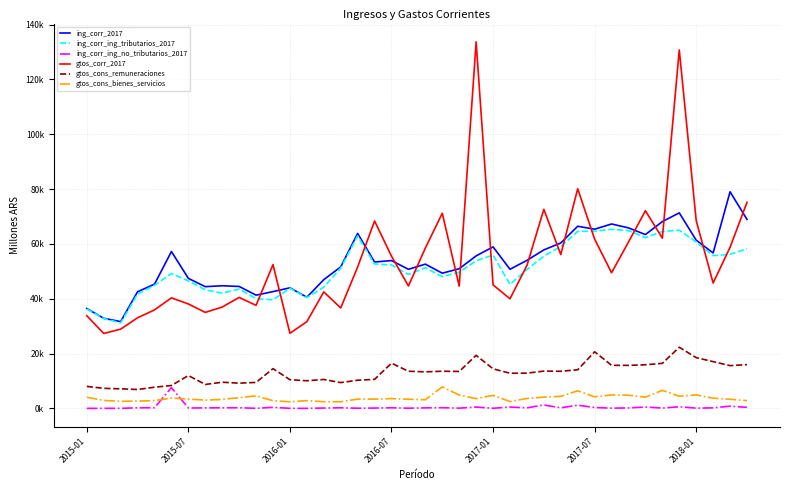

What is the label of the 1st point from the left?

2015-01